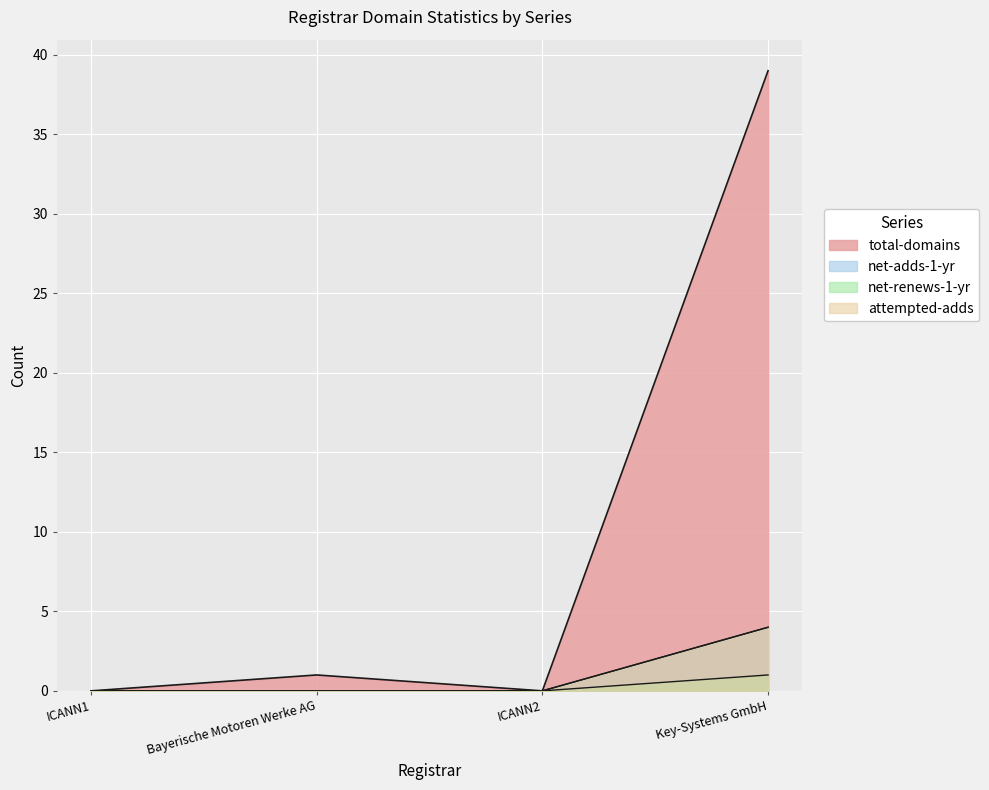

Which has a higher value, Bayerische Motoren Werke AG or ICANN2?

Bayerische Motoren Werke AG